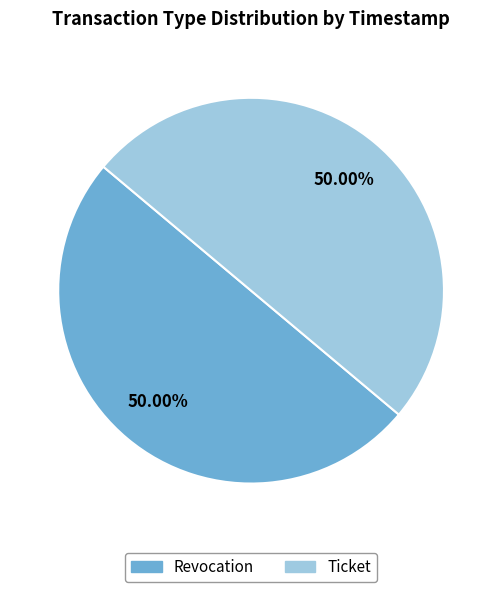

To the nearest percent, what is the average slice percentage?

50%